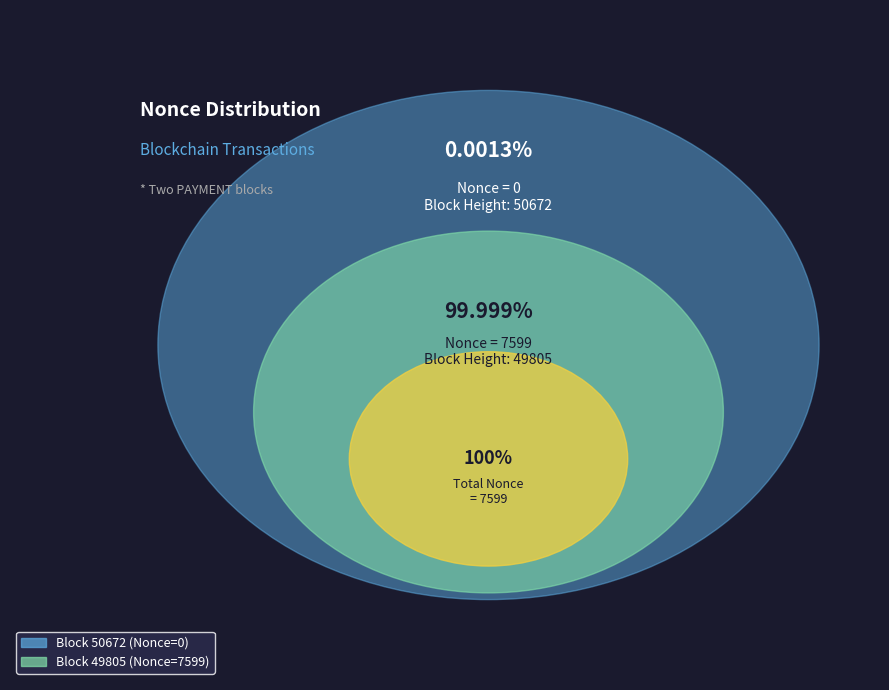

Which slice represents more than half of the pie?

49805